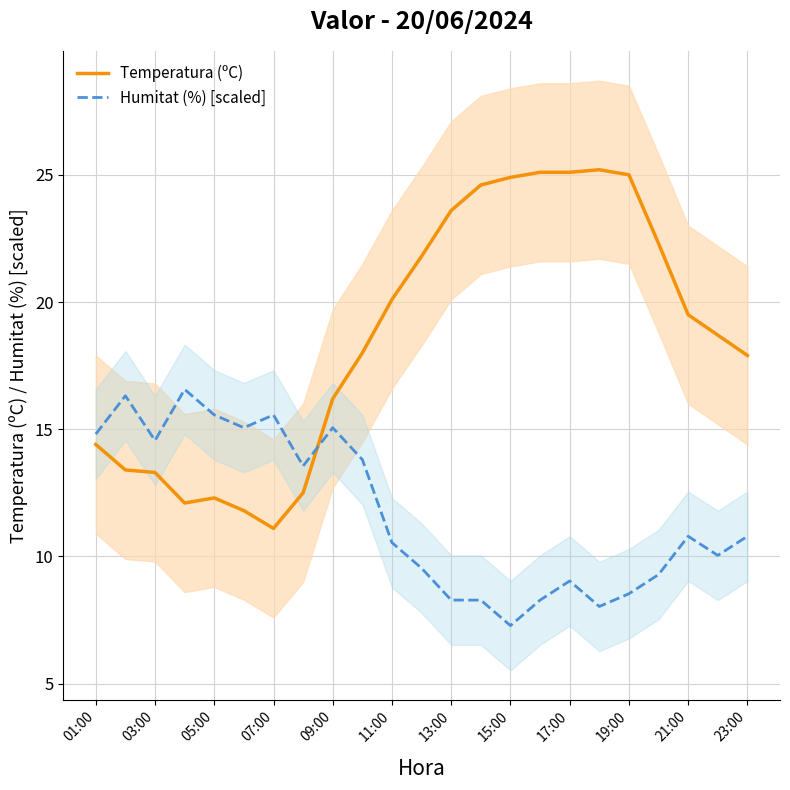

Is the value of Temperatura (ºC) at 17:00 greater than the value of Humitat (%) [scaled] at 13:00?

Yes